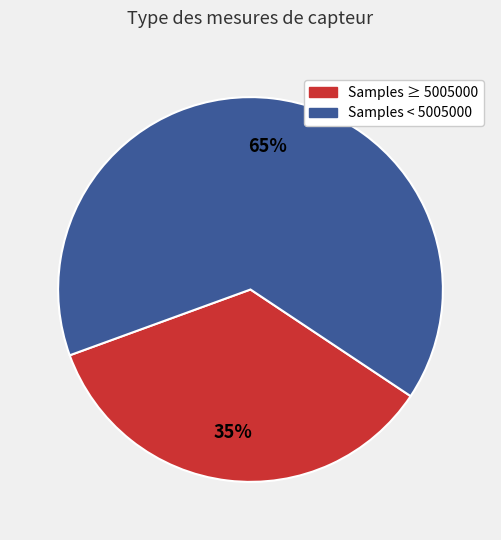

Is there a majority slice in this chart?

Yes